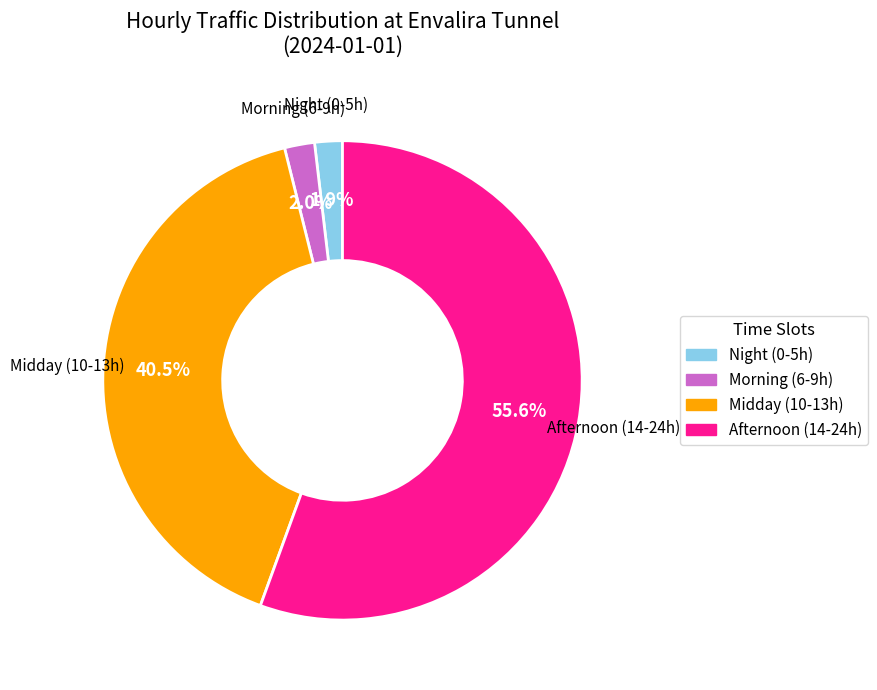

Is there a majority slice in this chart?

Yes